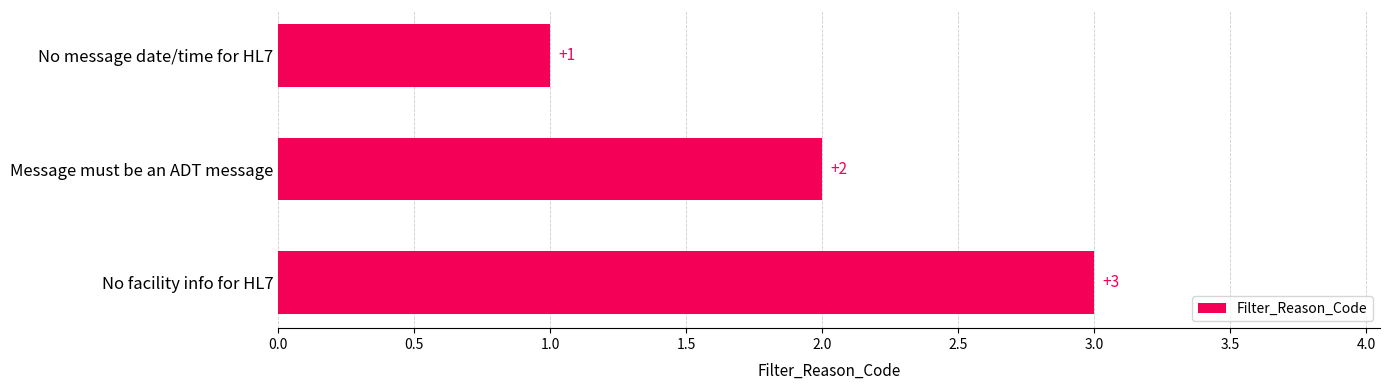

What is the average value?

2